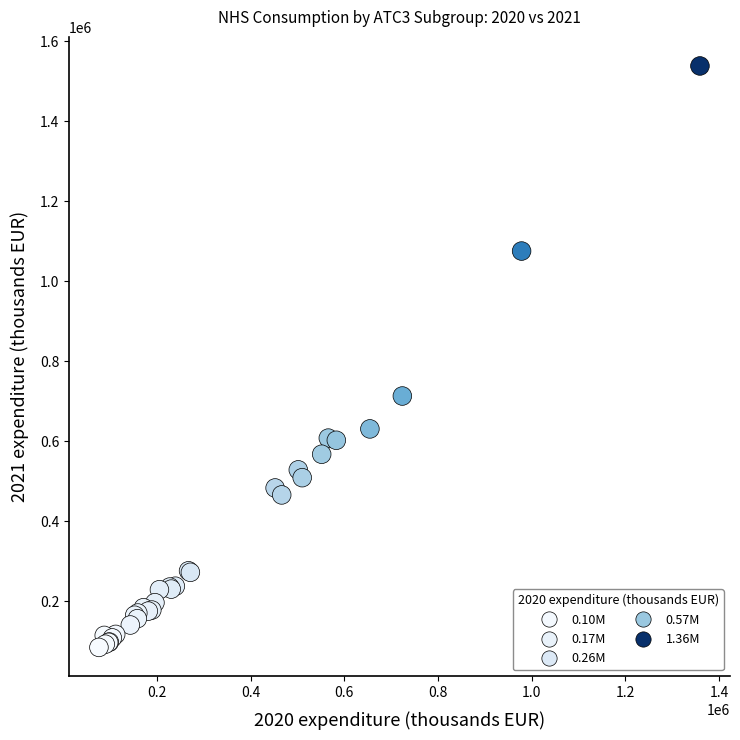

What Y value in the scatter plot is closest to 811318?

712940.2